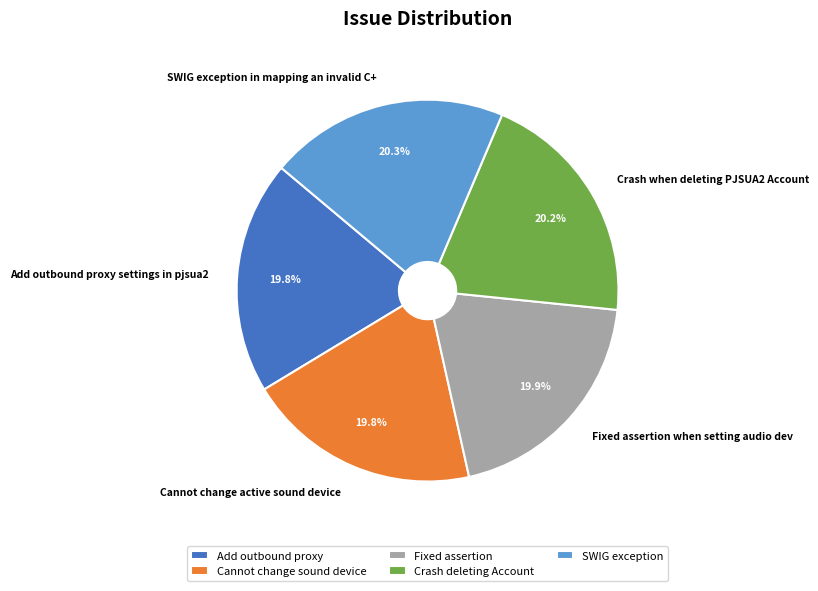

How much of the chart is everything except Add outbound proxy settings in pjsua2?

80.2%